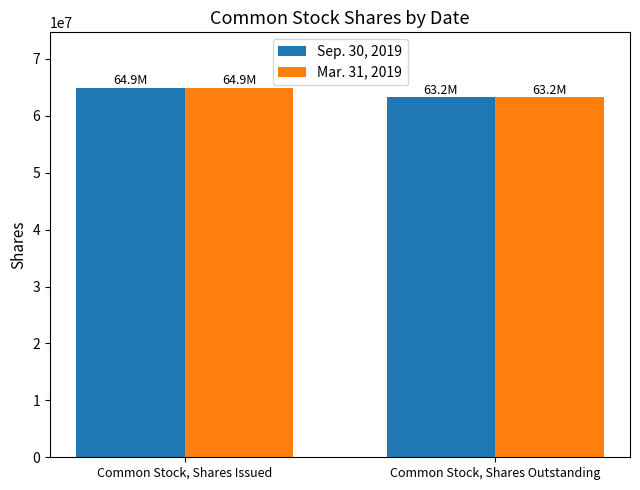

Which category has the lowest value across all series?

Common Stock, Shares Outstanding